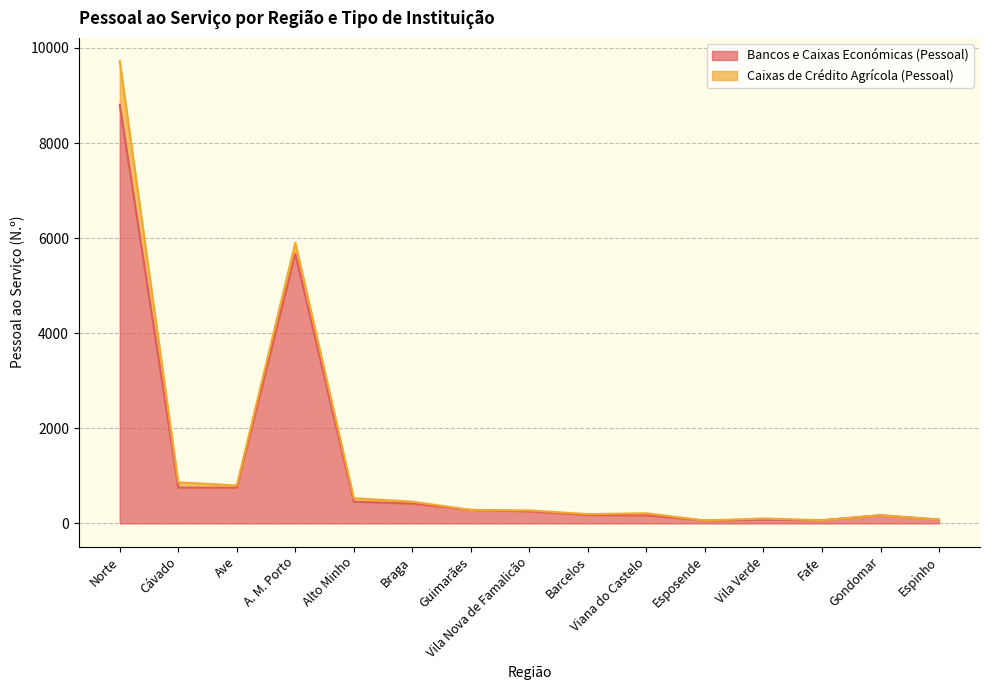

How many points are lower than both their immediate neighbors (excluding endpoints)?

3